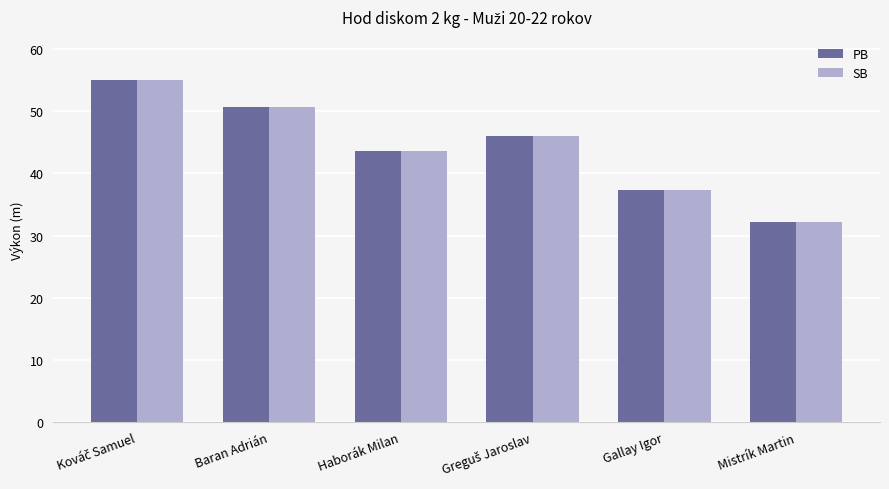

What is the minimum value for PB?

32.2